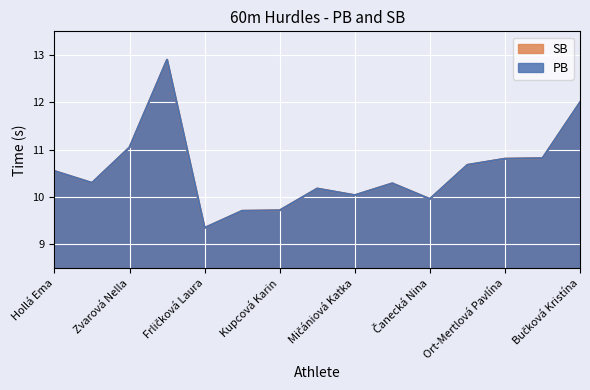

Rank the series at Moravčíková Martina from highest to lowest value.

PB, SB